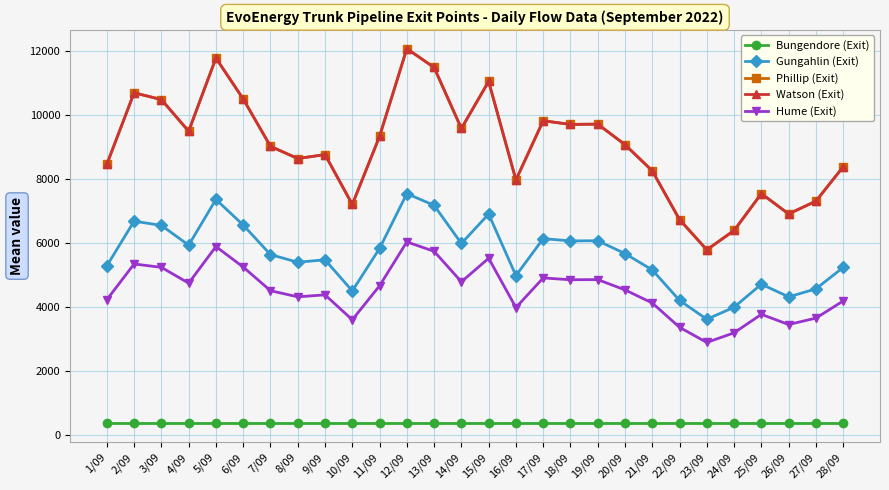

What is the approximate value of Watson (Exit) at 22/09?

6741